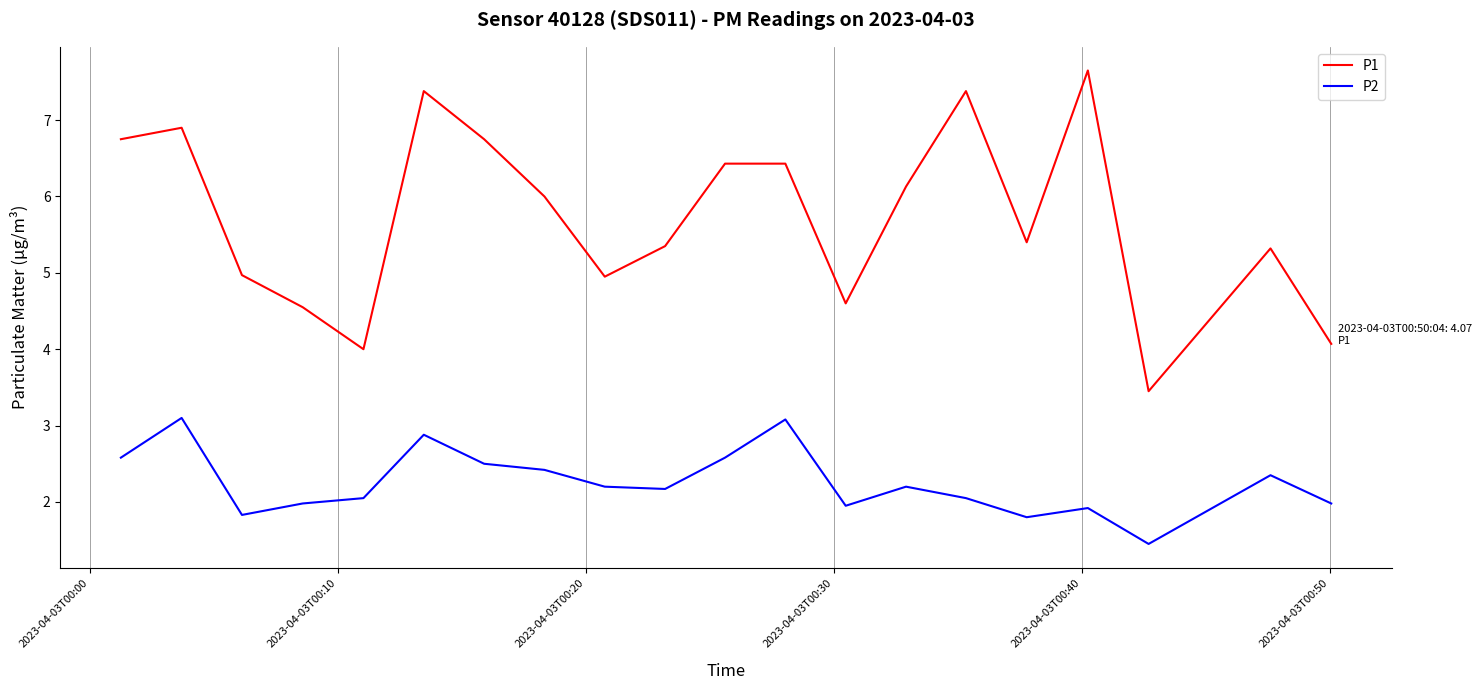

True or false: P1 and P2 intersect in this chart.

False